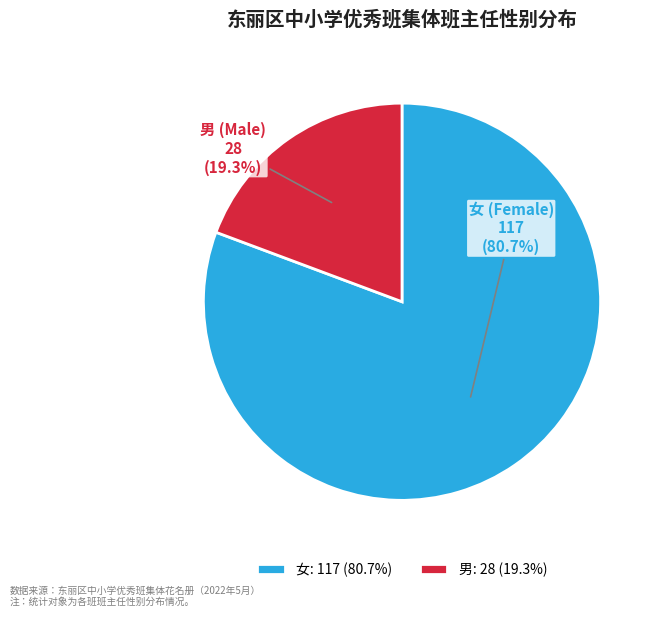

To the nearest percent, what portion does 女 represent?

81%